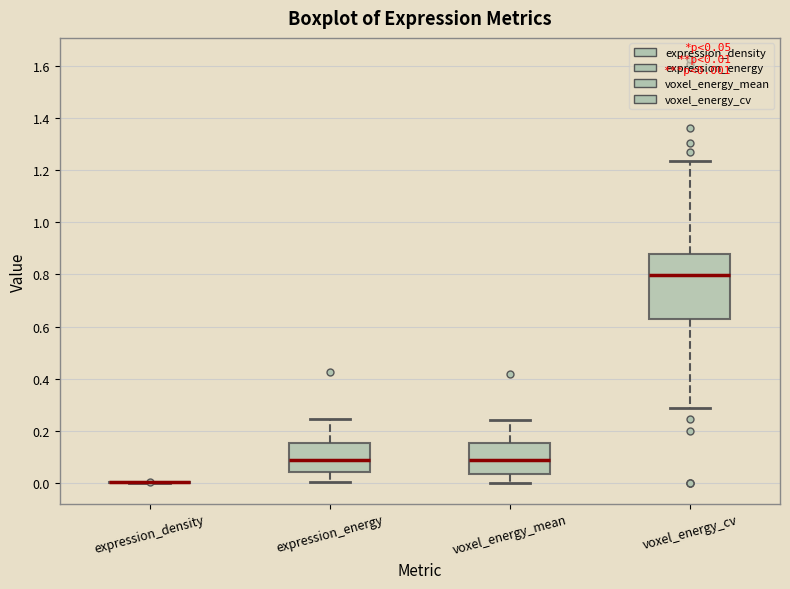

Reading left to right, read every box against the y-axis: the position of its median line, the range the box covers, and the ends of its whiskers. The values are not printed on the chart, so give them approximately, as read against the axis.

expression_density: box collapsed to a line at 0.00, whiskers 0.00 to 0.00
expression_energy: median 0.08, box 0.04 to 0.16, whiskers 0.00 to 0.24
voxel_energy_mean: median 0.08, box 0.04 to 0.16, whiskers 0.00 to 0.24
voxel_energy_cv: median 0.80, box 0.64 to 0.88, whiskers 0.28 to 1.24